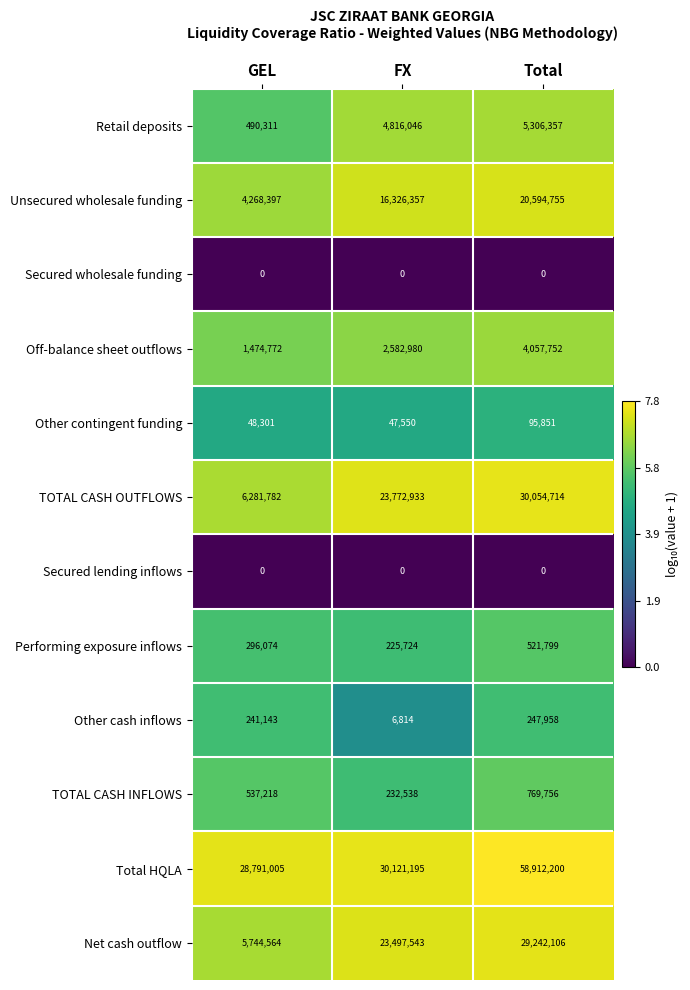

How many data points does each series have?

3